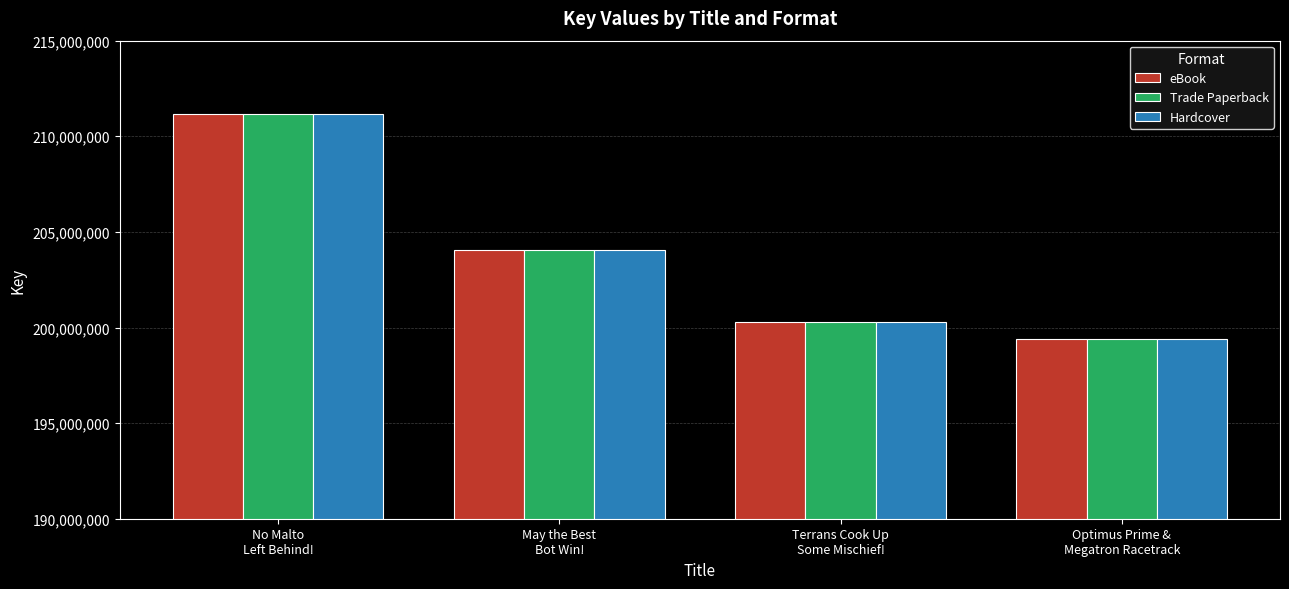

How many distinct data groups are displayed?

3